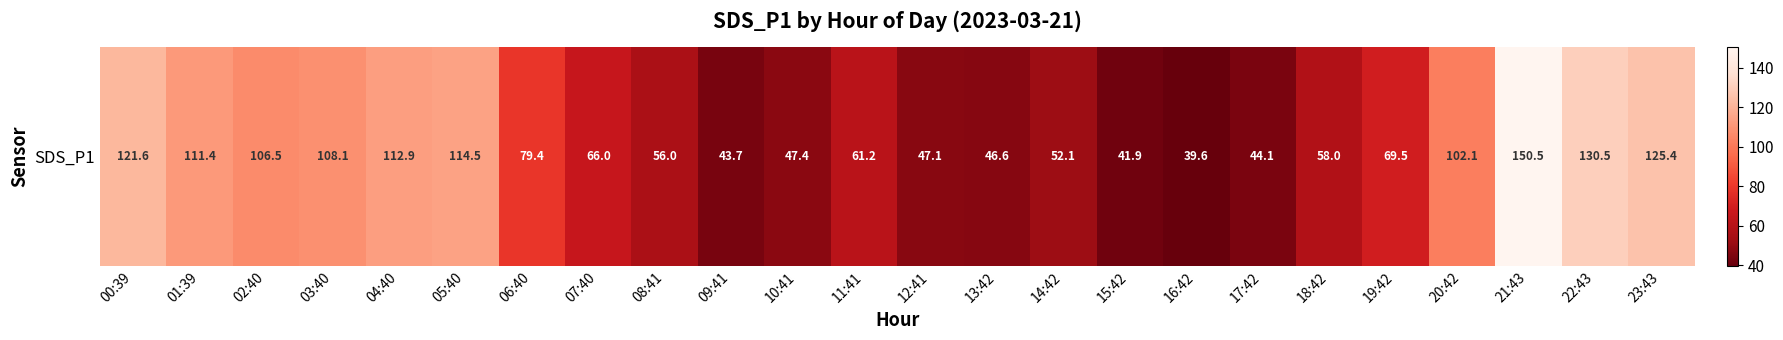

Reading left to right, list all the values displayed in this chart.

121.6	111.4	106.5	108.1	112.9	114.5	79.4	66.0	56.0	43.7	47.4	61.2	47.1	46.6	52.1	41.9	39.6	44.1	58.0	69.5	102.1	150.5	130.5	125.4